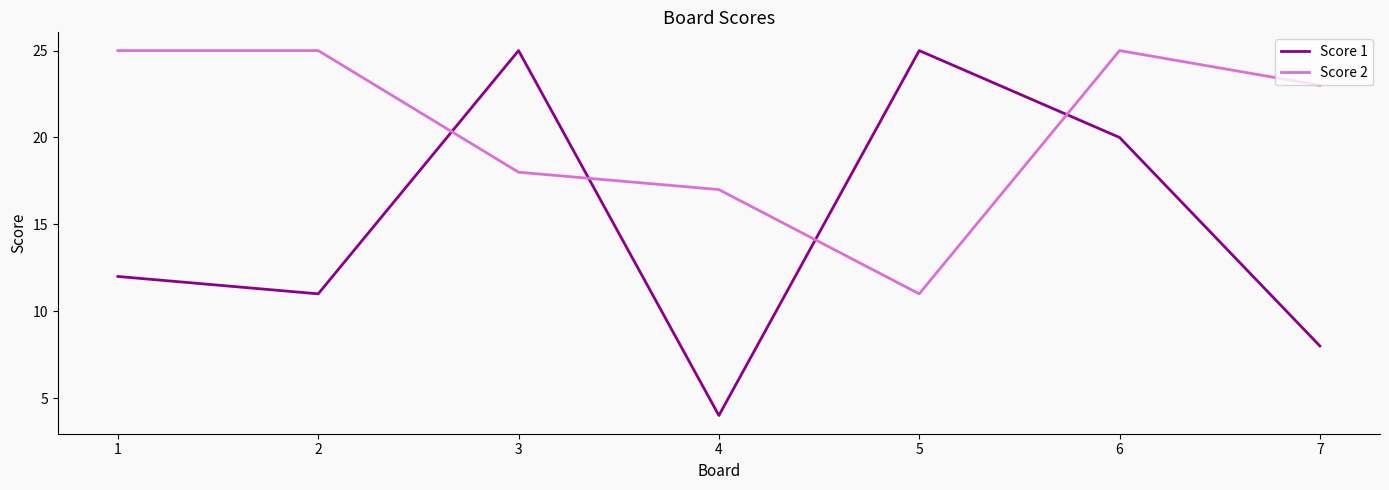

The value of Score 1 at 2 is 15. True or false?

False